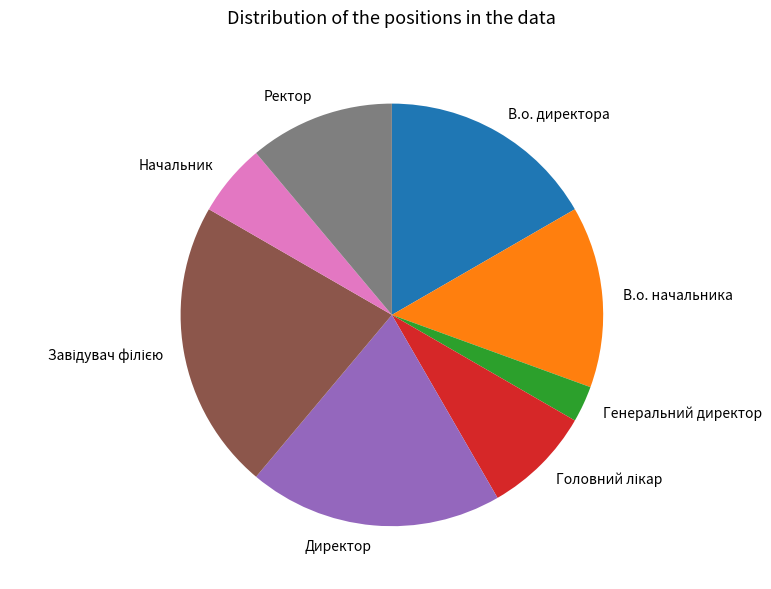

Is there any slice that represents more than half of the pie?

No